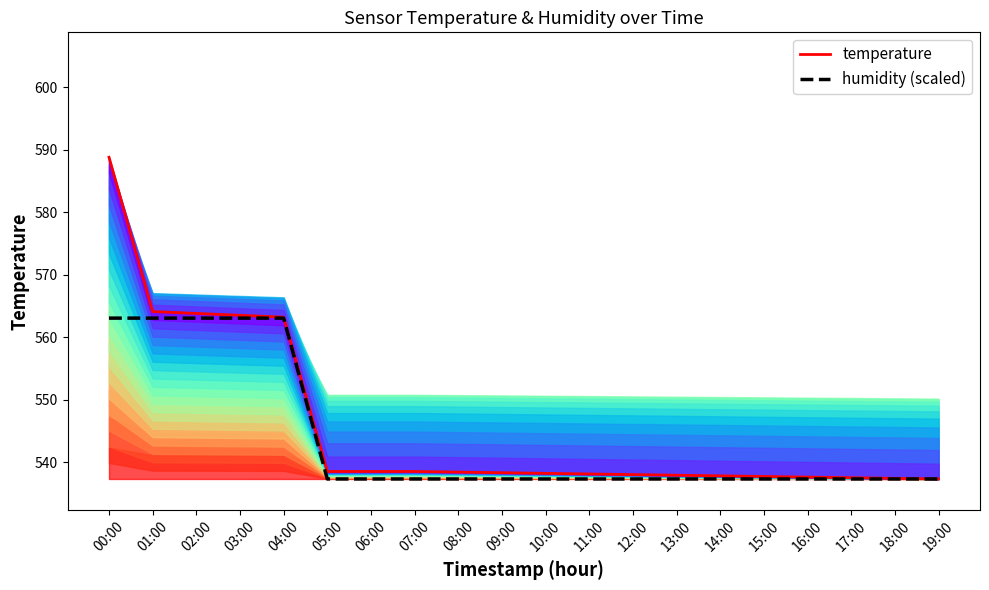

True or false: humidity and temperature cross at least once.

False